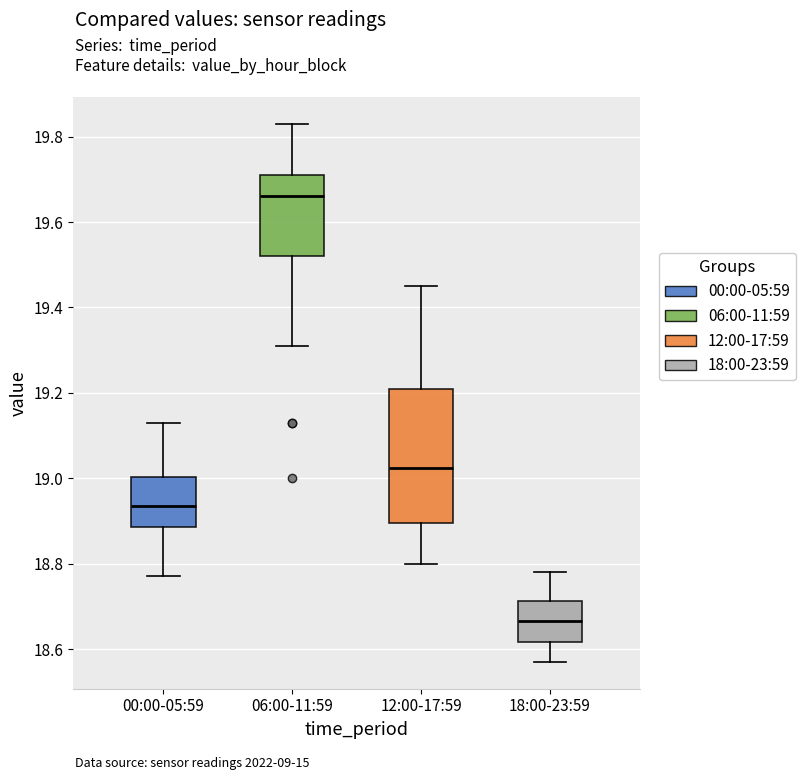

Where is the upper edge of the box for 00:00-05:59 on the y-axis? The values are not printed on the chart, so give them approximately, as read against the axis.

19.00